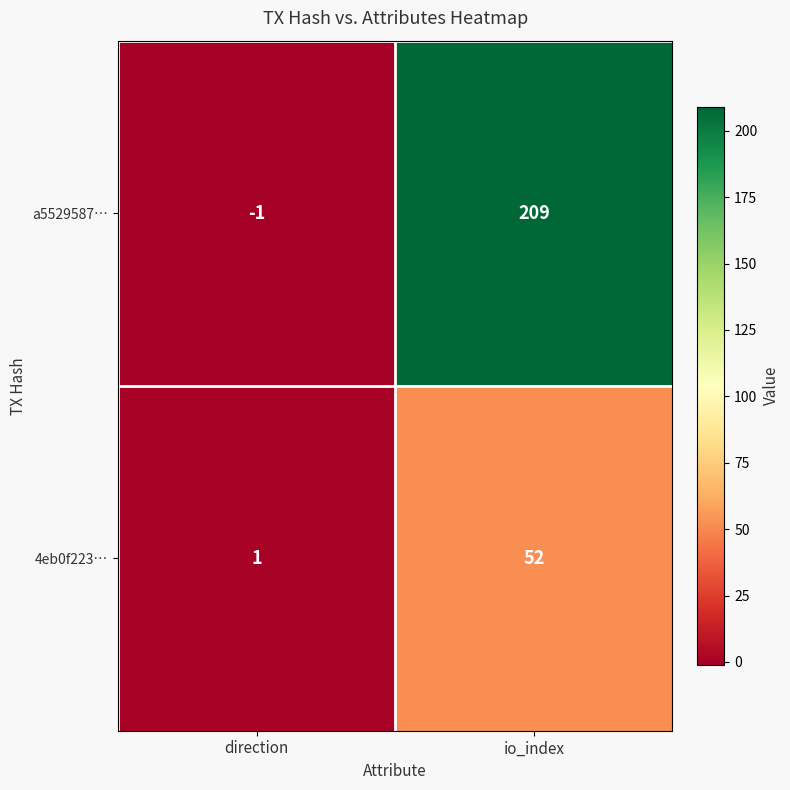

What is the sum of all a5529587… values?

208